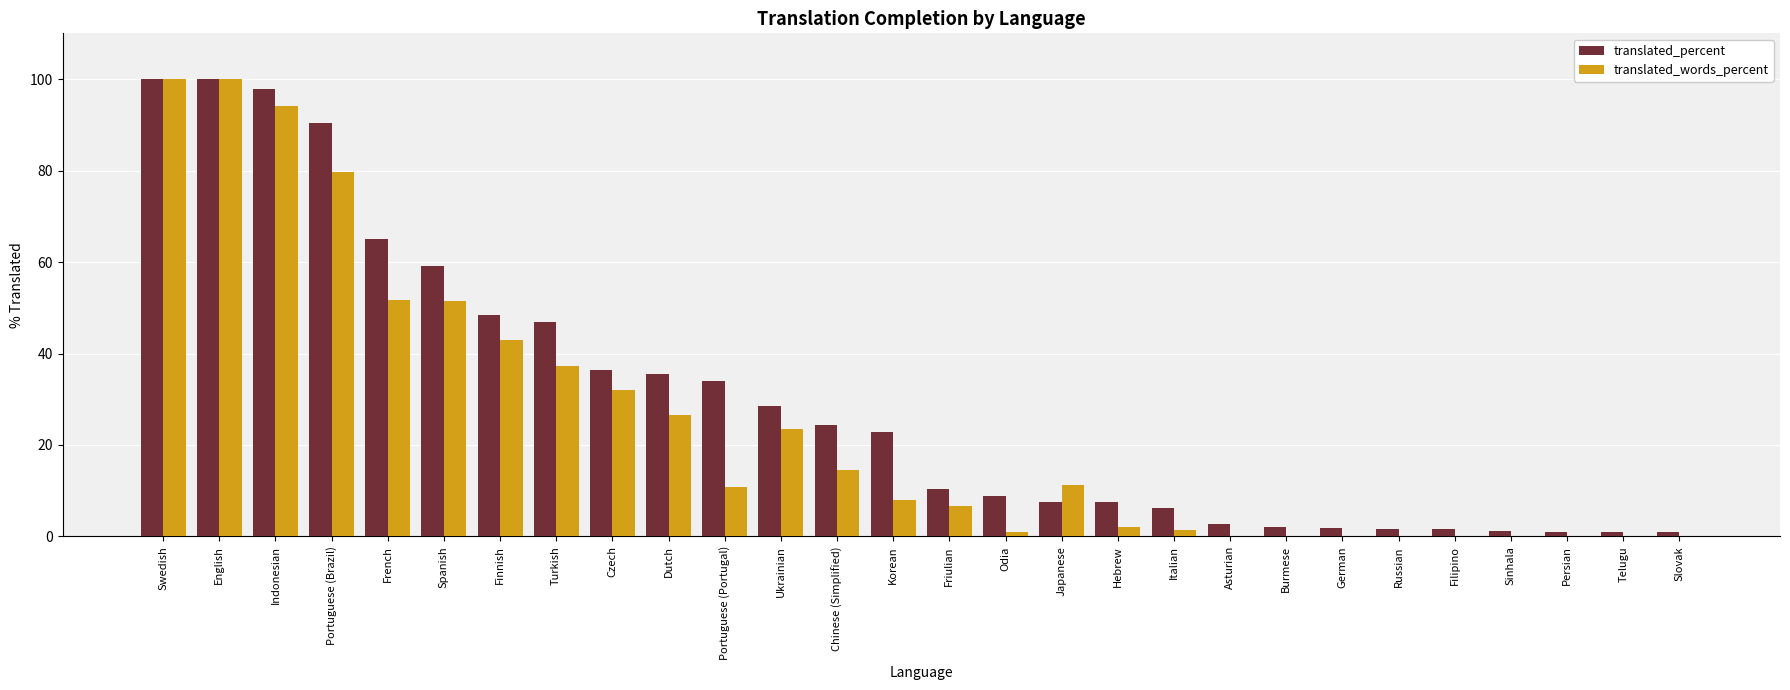

Which series has the largest range (max minus min)?

translated_words_percent